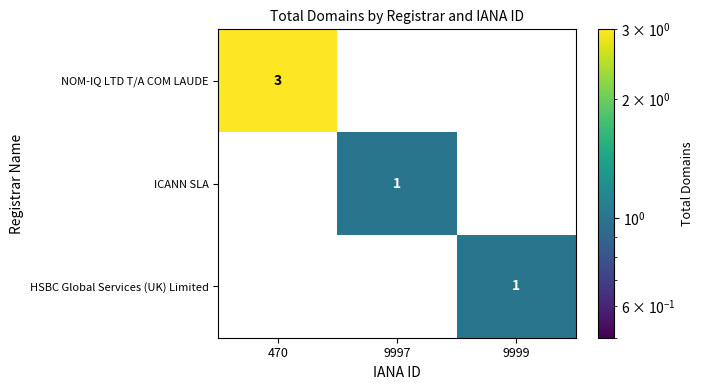

Reading right to left, what are all the values shown in this chart?

NOM-IQ LTD T/A COM LAUDE: 9999=0	9997=0	470=3
ICANN SLA: 9999=0	9997=1	470=0
HSBC Global Services (UK) Limited: 9999=1	9997=0	470=0